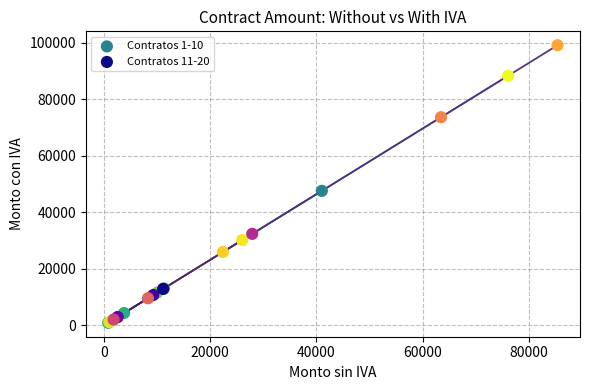

Which series contains the lowest Y value?

Contratos 1-10